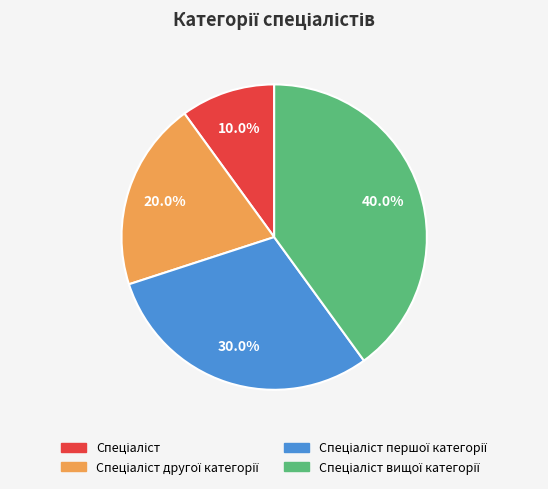

Does any single category account for the majority?

No